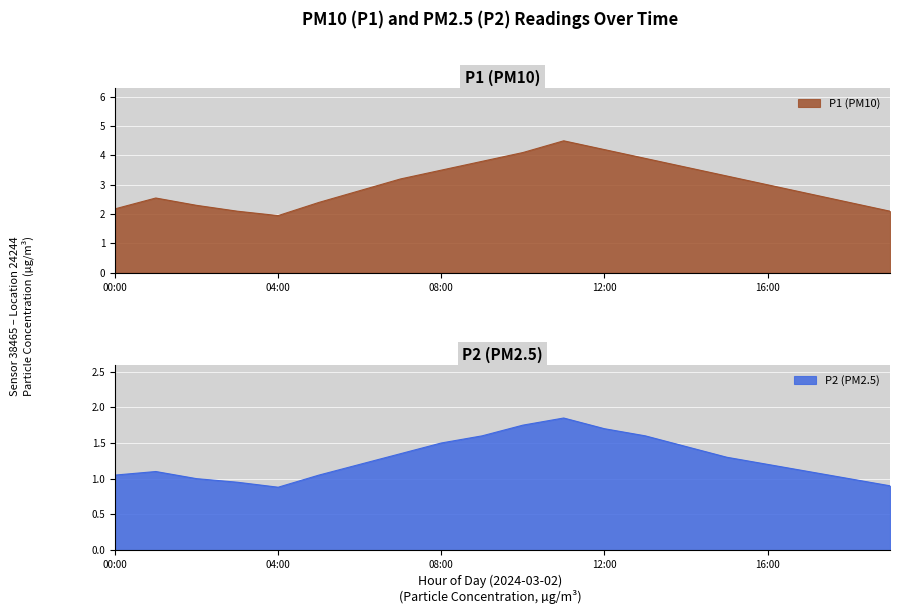

Between 04:00 and 10:00, which is larger?

10:00